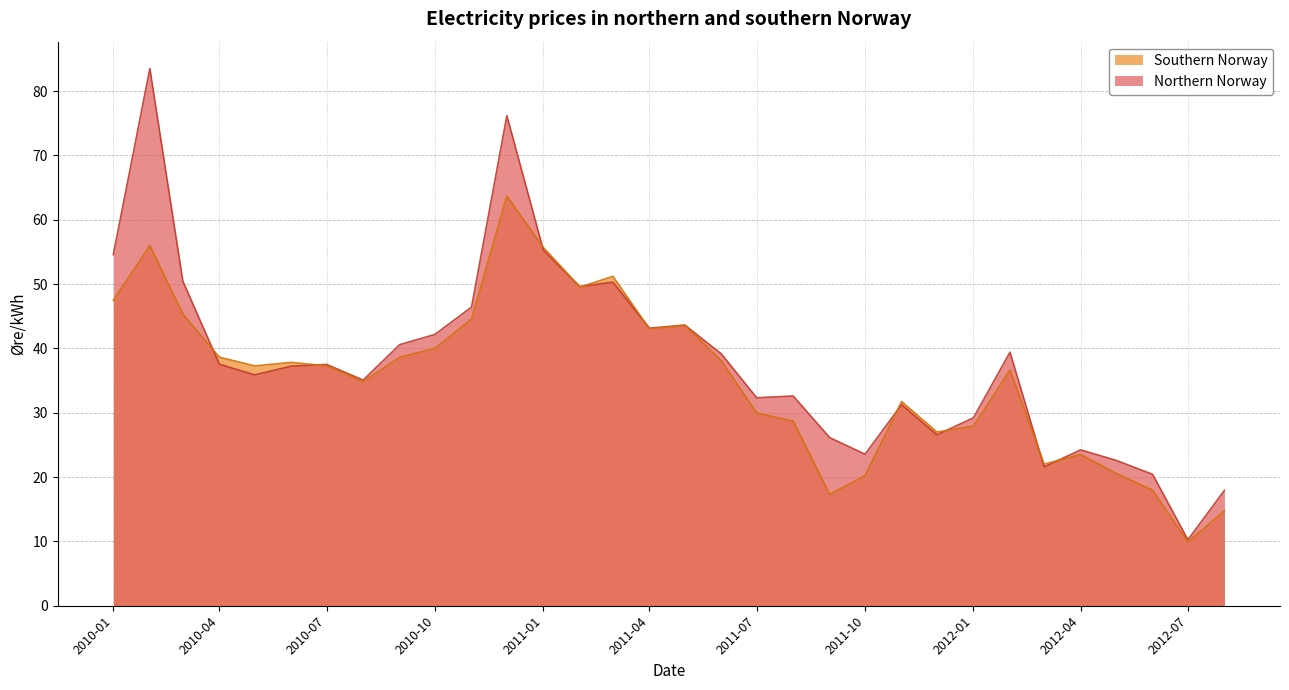

Where does the Northern Norway series first go above 37?

2010-01